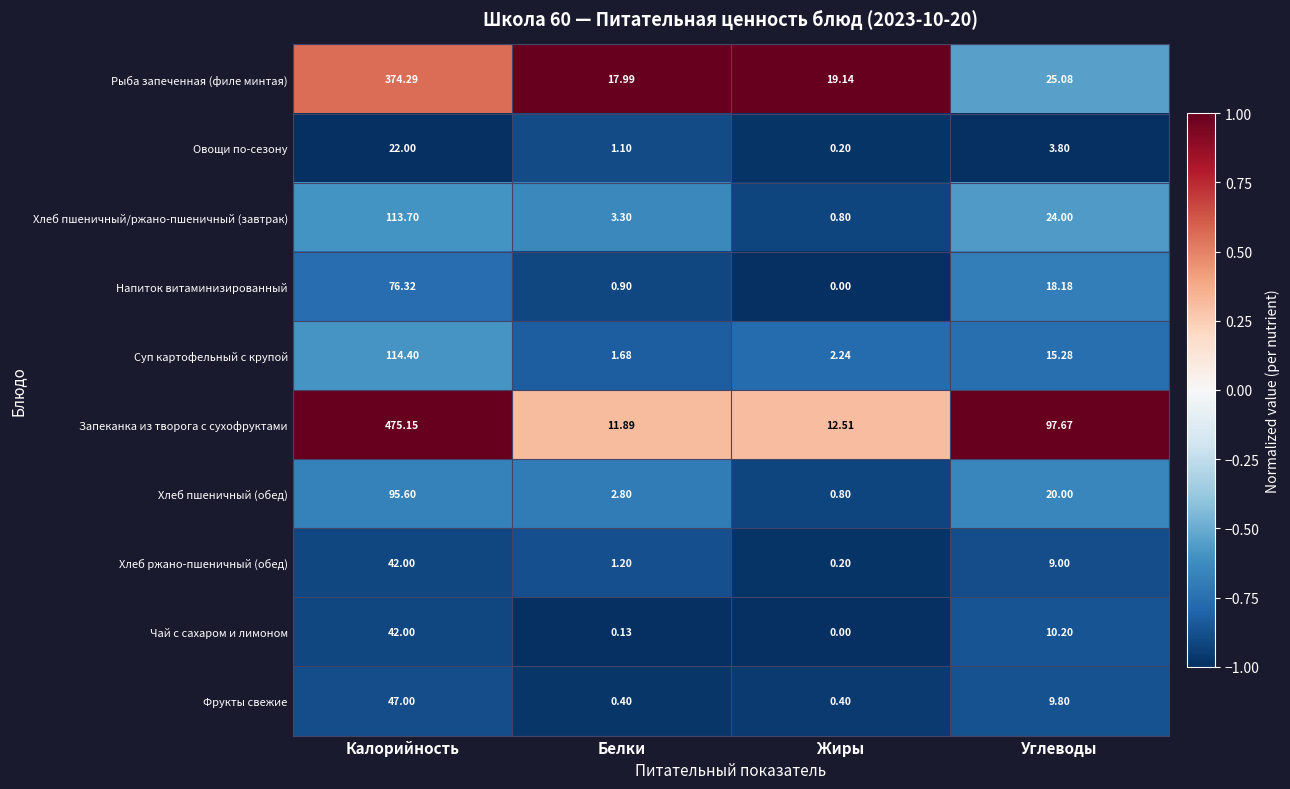

Where is Хлеб пшеничный/ржано-пшеничный (завтрак) nearest to the value 57?

Углеводы